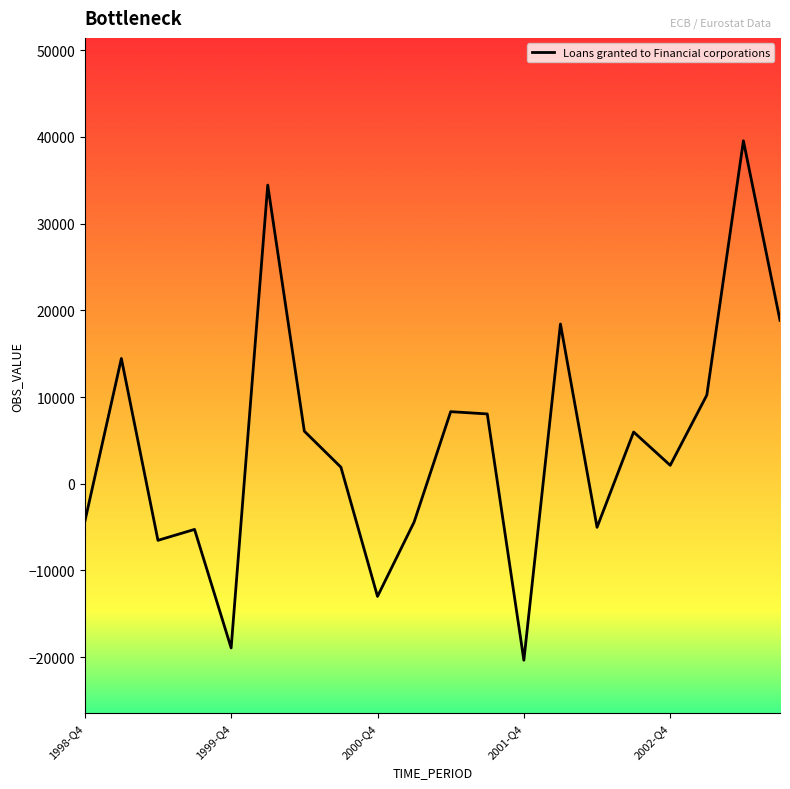

What is the smallest value displayed?

-20353